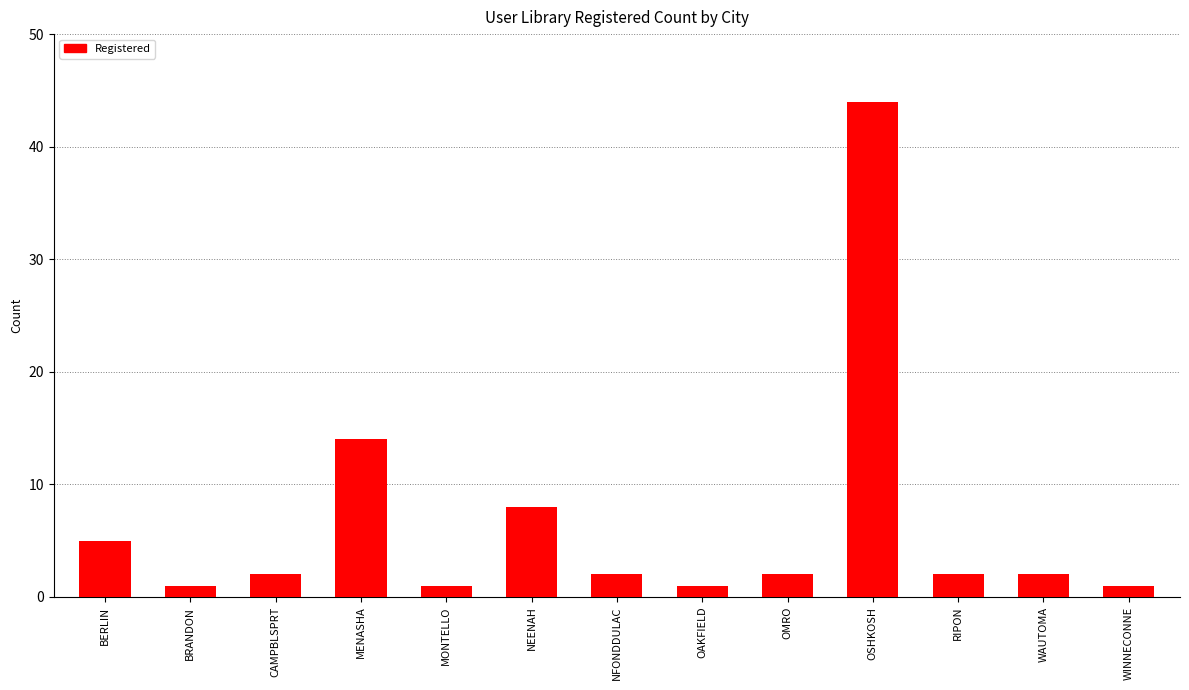

What is the sum of the values at WAUTOMA and CAMPBLSPRT?

4